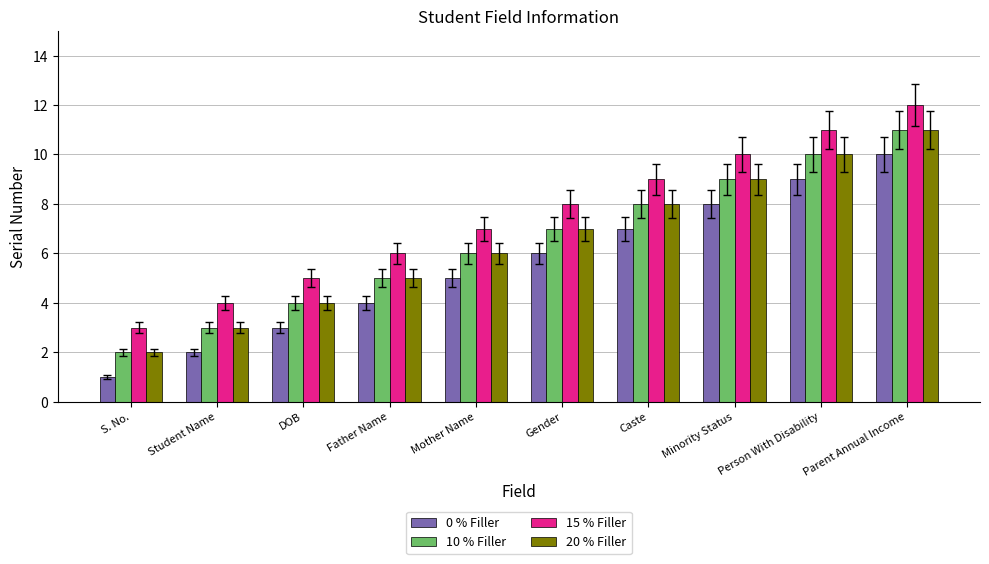

Reading right to left, what are all the values shown in this chart?

0 % Filler: 10	9	8	7	6	5	4	3	2	1
10 % Filler: 11	10	9	8	7	6	5	4	3	2
15 % Filler: 12	11	10	9	8	7	6	5	4	3
20 % Filler: 11	10	9	8	7	6	5	4	3	2